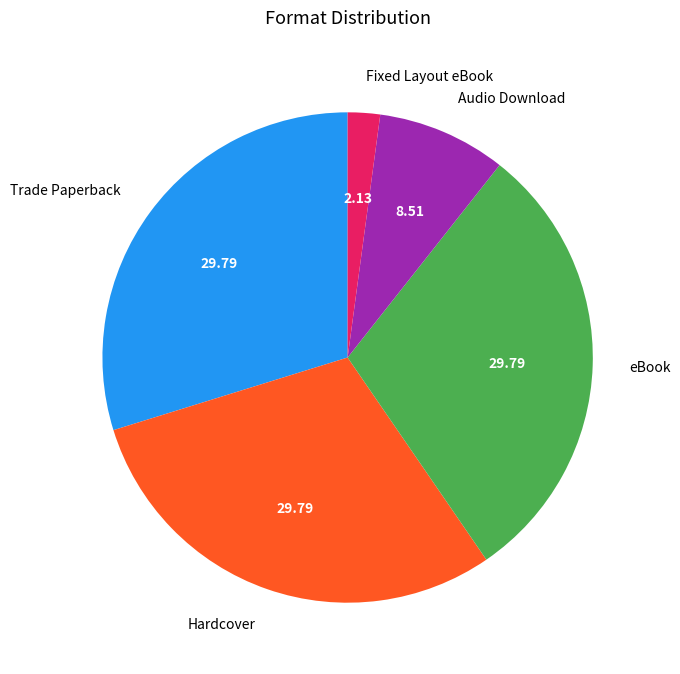

How many segments does this pie chart have?

5